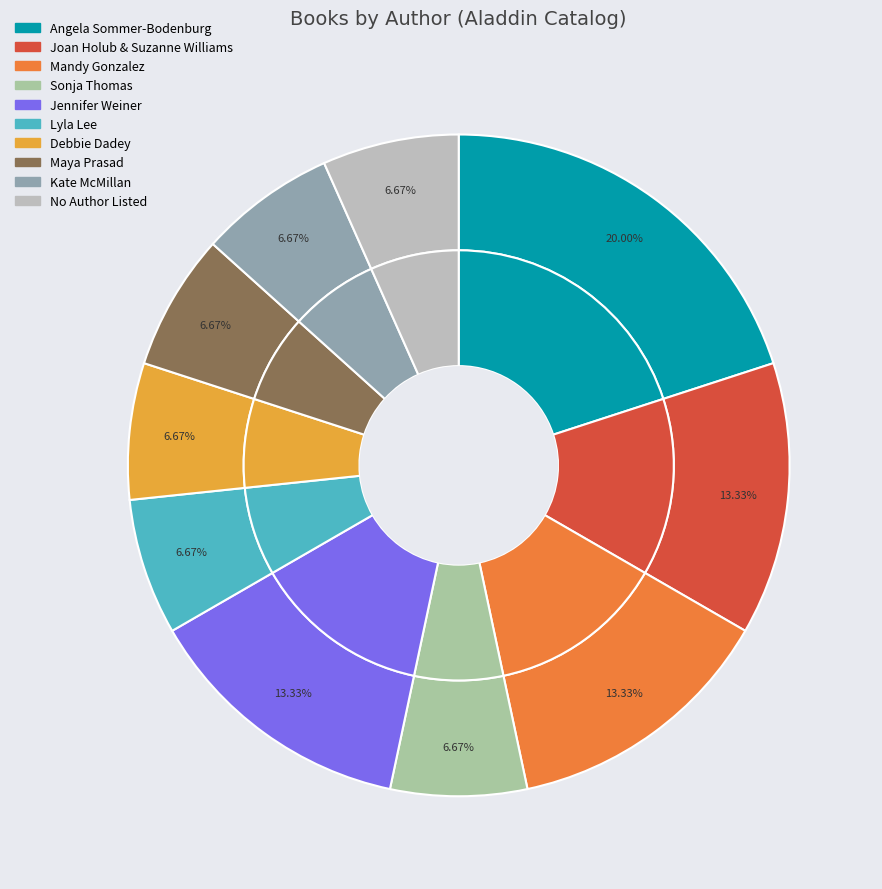

Which slice is the largest?

Angela Sommer-Bodenburg